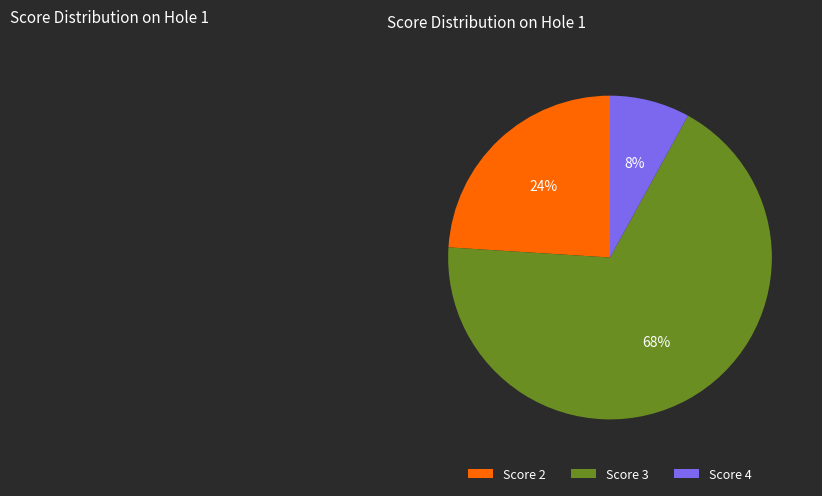

Is the sum of Score 2 and Score 4 greater than half?

No